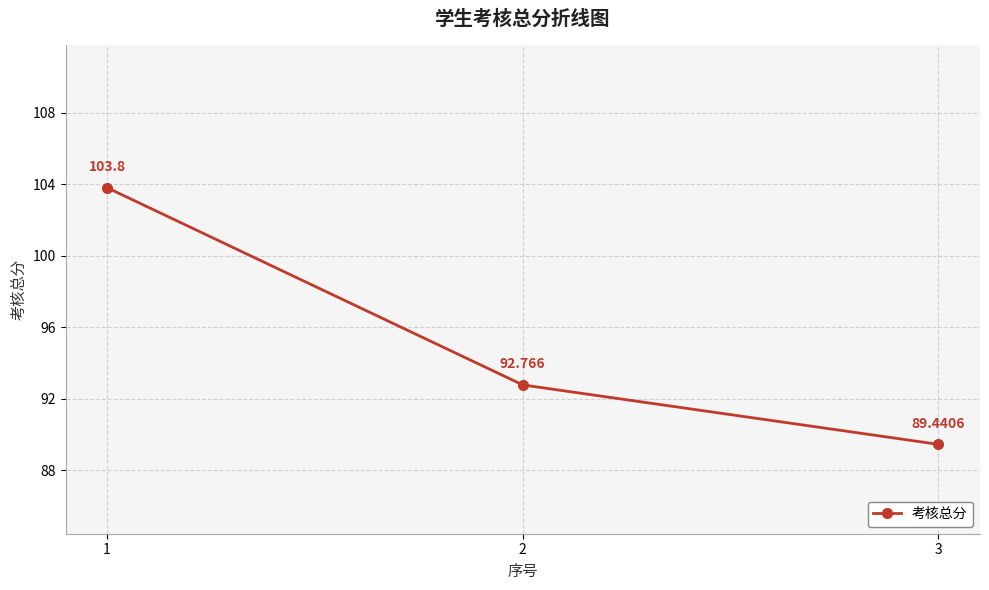

What is the value of the 3rd point from the left?

89.4